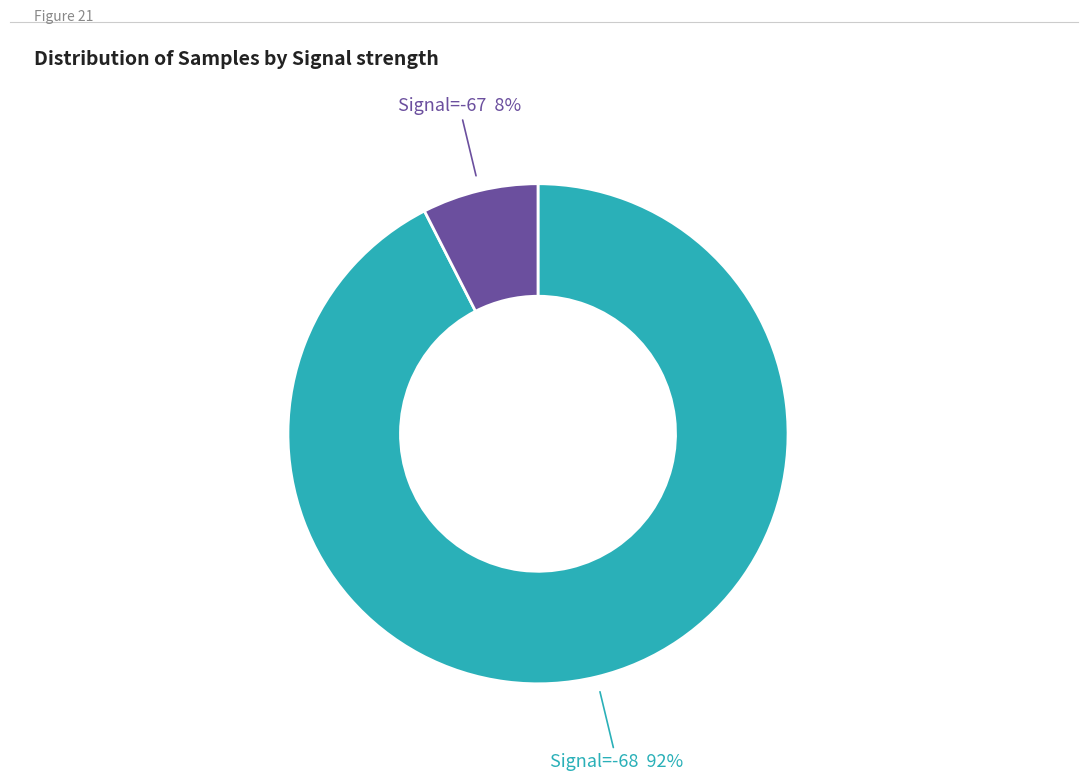

Is there any slice that represents more than half of the pie?

Yes